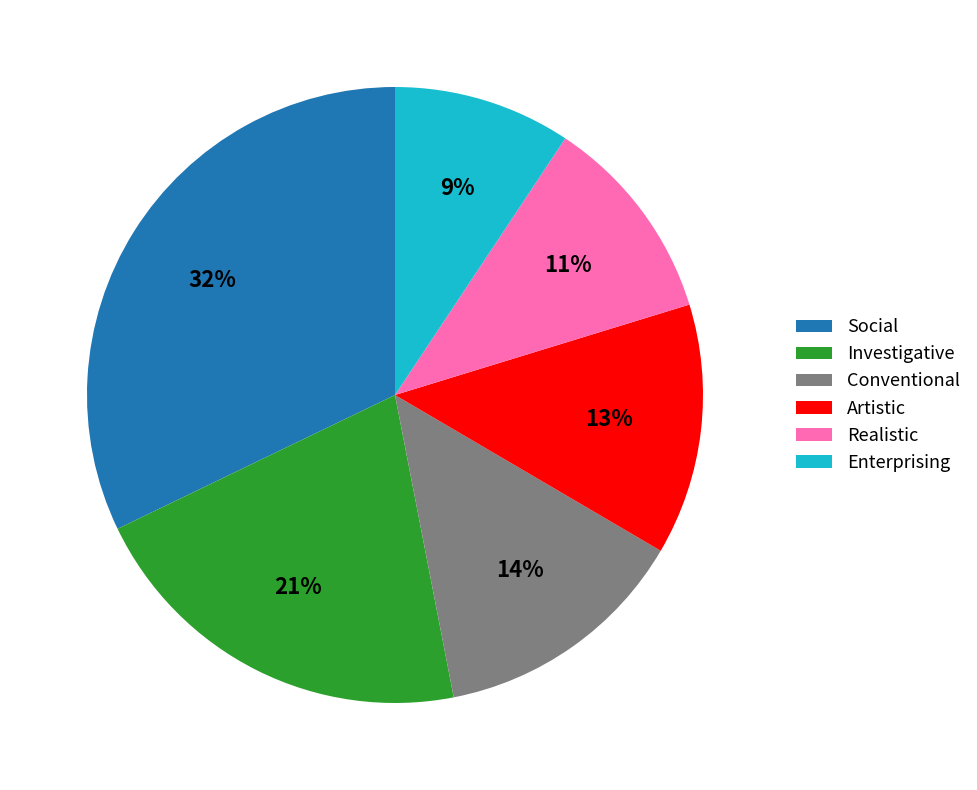

To the nearest percent, what is the combined percentage of Investigative and Enterprising?

30%